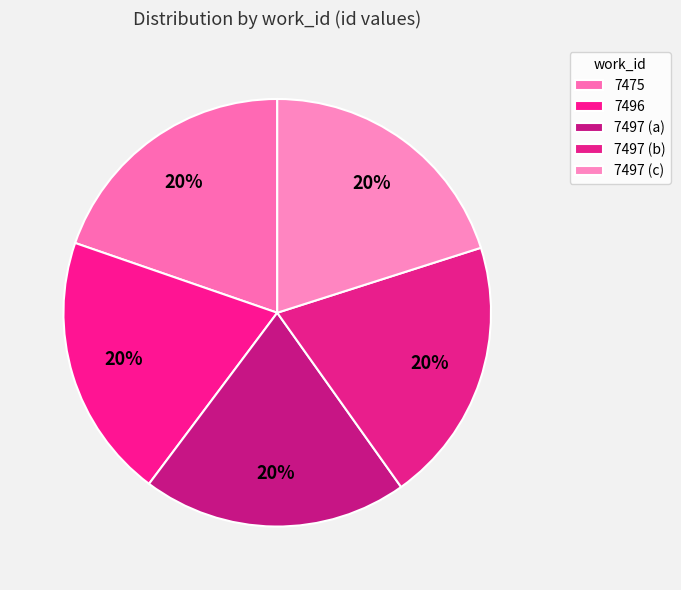

Which slice is the largest?

7497 (c)